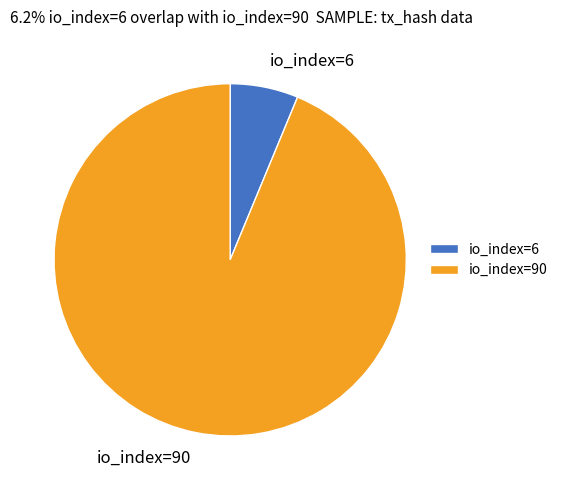

Which category has the biggest portion of the pie?

io_index=90